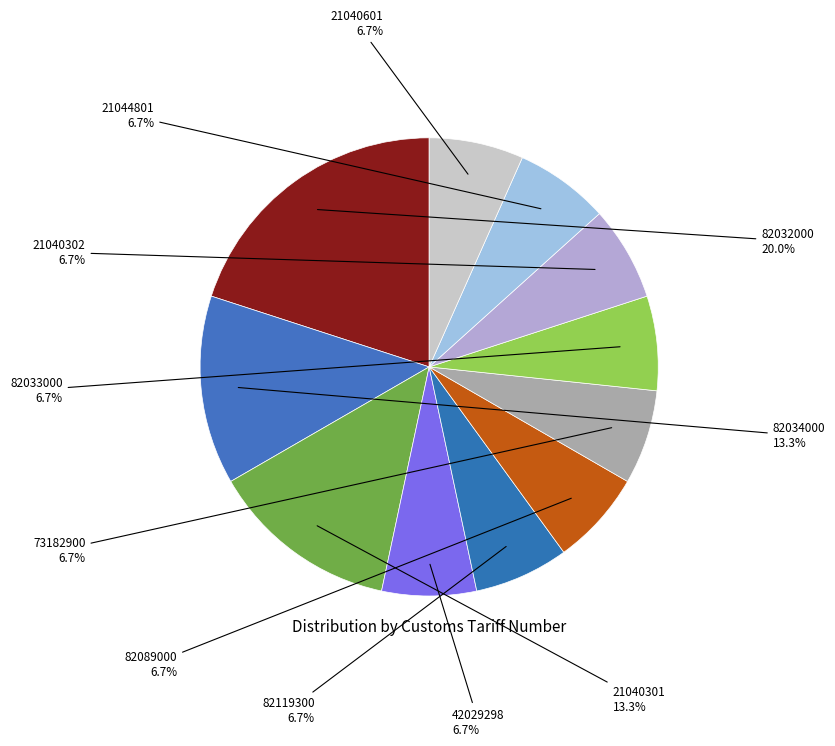

Which slice is the largest?

82032000